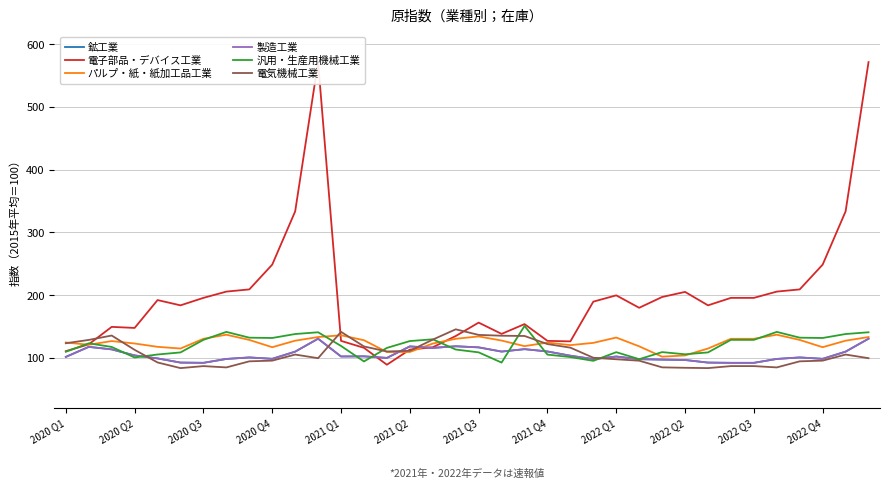

How many lines are shown in the chart?

6